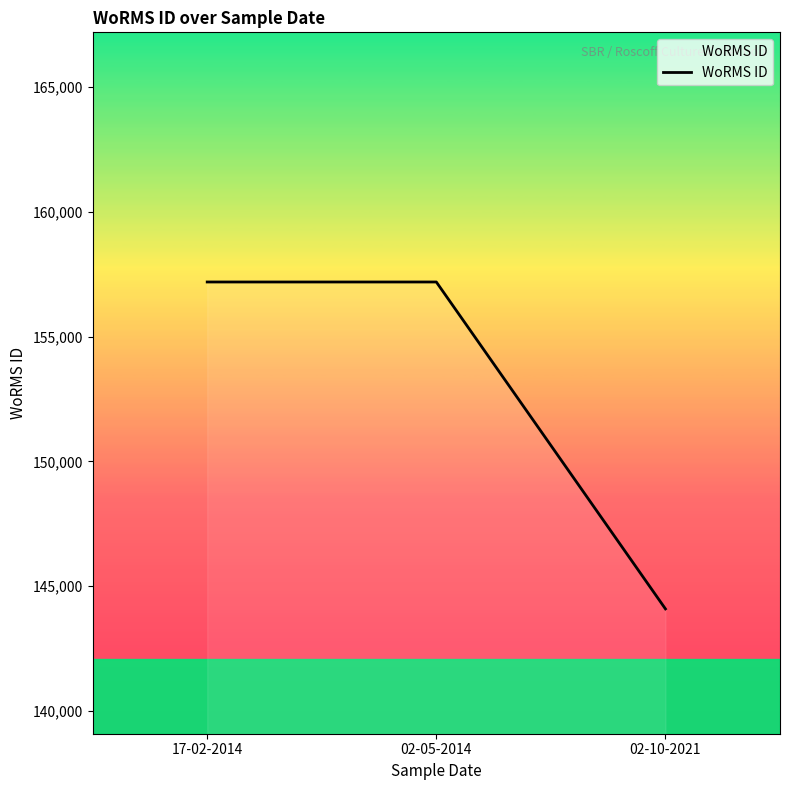

True or false: the data shows 157188 at 02-05-2014.

True